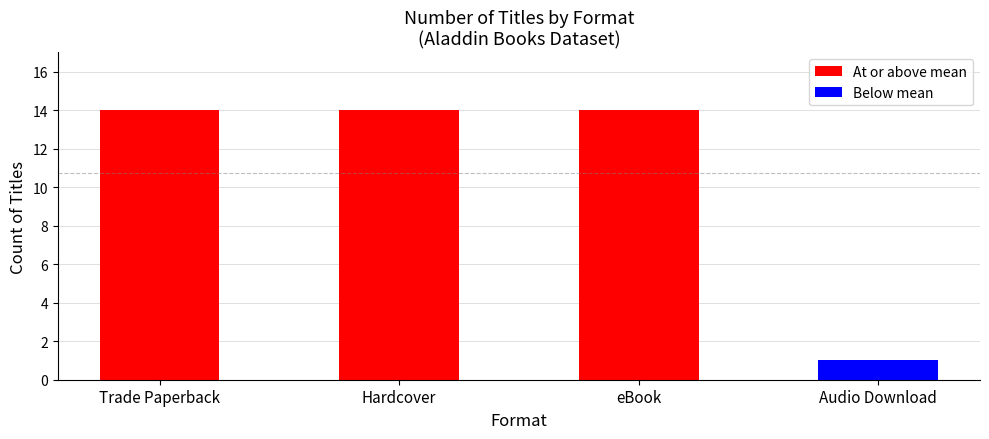

What is the value of the 3rd bar from the left?

14